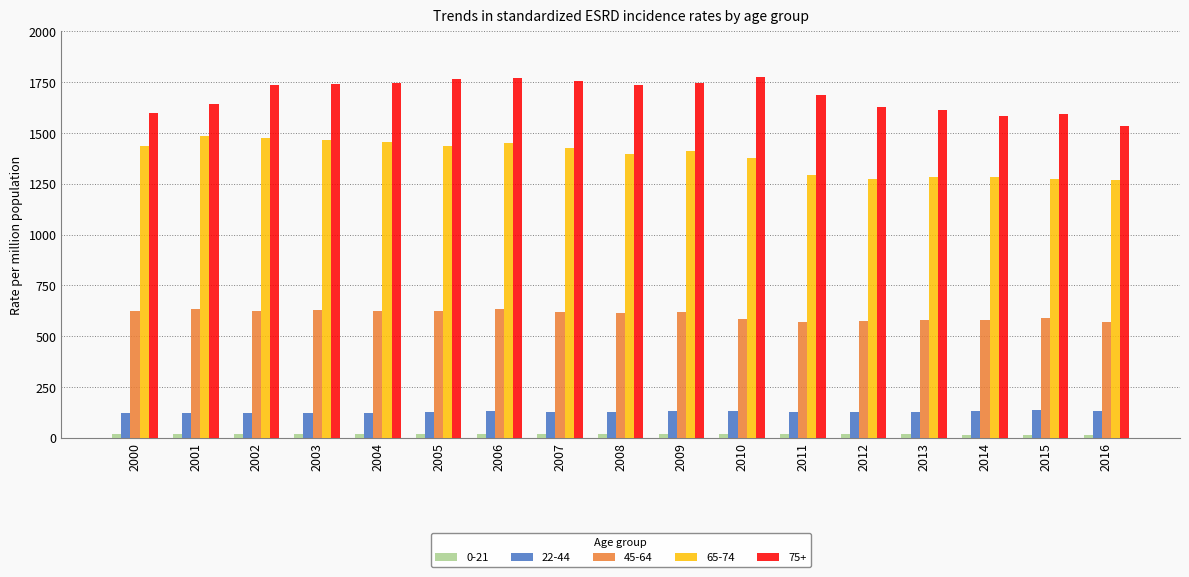

Is the value of 45-64 at 2006 greater than the value of 22-44 at 2007?

Yes